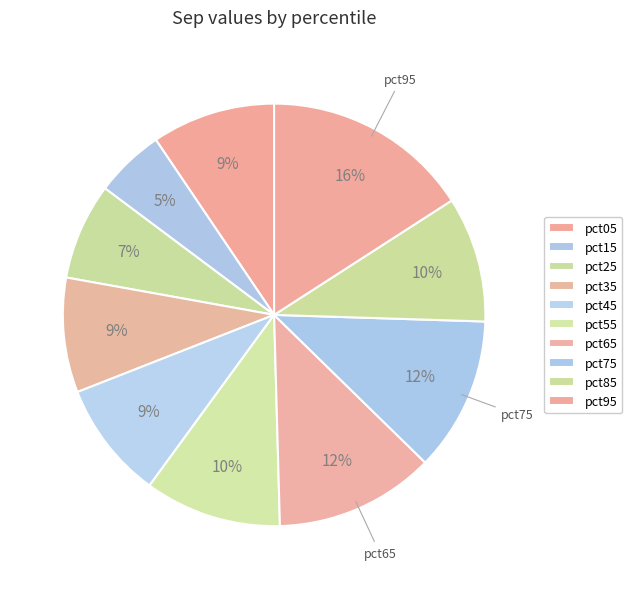

Rank the categories by value from lowest to highest.

pct15, pct25, pct35, pct45, pct05, pct85, pct55, pct75, pct65, pct95